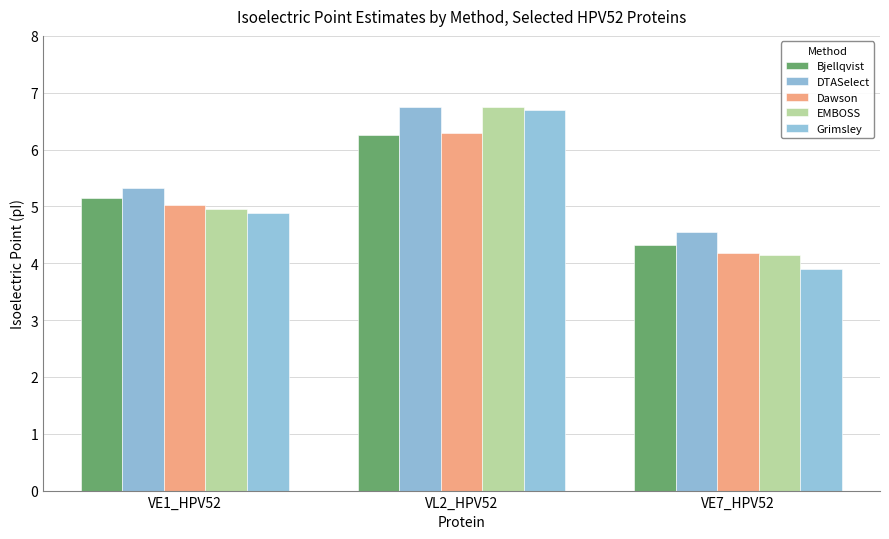

What is the value of the Bjellqvist bar at the 2nd from the left?

6.3